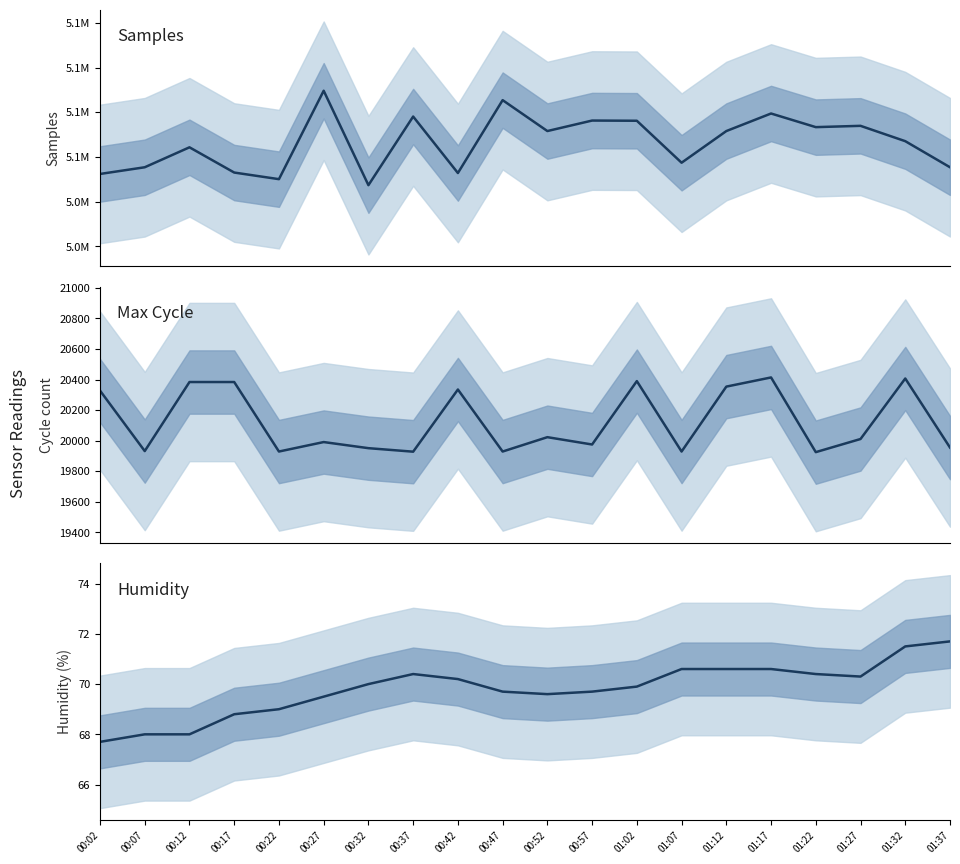

Reading left to right, list all the values displayed in this chart.

Samples: 00:02=5056190.0	00:07=5057690.0	00:12=5062155.0	00:17=5056508.0	00:22=5055028.0	00:27=5074811.0	00:32=5053682.0	00:37=5069038.0	00:42=5056400.0	00:47=5072707.0	00:52=5065793.0	00:57=5068141.0	01:02=5068096.0	01:07=5058706.0	01:12=5065788.0	01:17=5069718.0	01:22=5066668.0	01:27=5066959.0	01:32=5063527.0	01:37=5057691.0
Max_cycle: 00:02=20328.0	00:07=19932.0	00:12=20384.0	00:17=20384.0	00:22=19929.0	00:27=19991.0	00:32=19951.0	00:37=19928.0	00:42=20335.0	00:47=19929.0	00:52=20023.0	00:57=19975.0	01:02=20390.0	01:07=19929.0	01:12=20354.0	01:17=20414.0	01:22=19925.0	01:27=20011.0	01:32=20407.0	01:37=19955.0
Humidity: 00:02=67.7	00:07=68.0	00:12=68.0	00:17=68.8	00:22=69.0	00:27=69.5	00:32=70.0	00:37=70.4	00:42=70.2	00:47=69.7	00:52=69.6	00:57=69.7	01:02=69.9	01:07=70.6	01:12=70.6	01:17=70.6	01:22=70.4	01:27=70.3	01:32=71.5	01:37=71.7